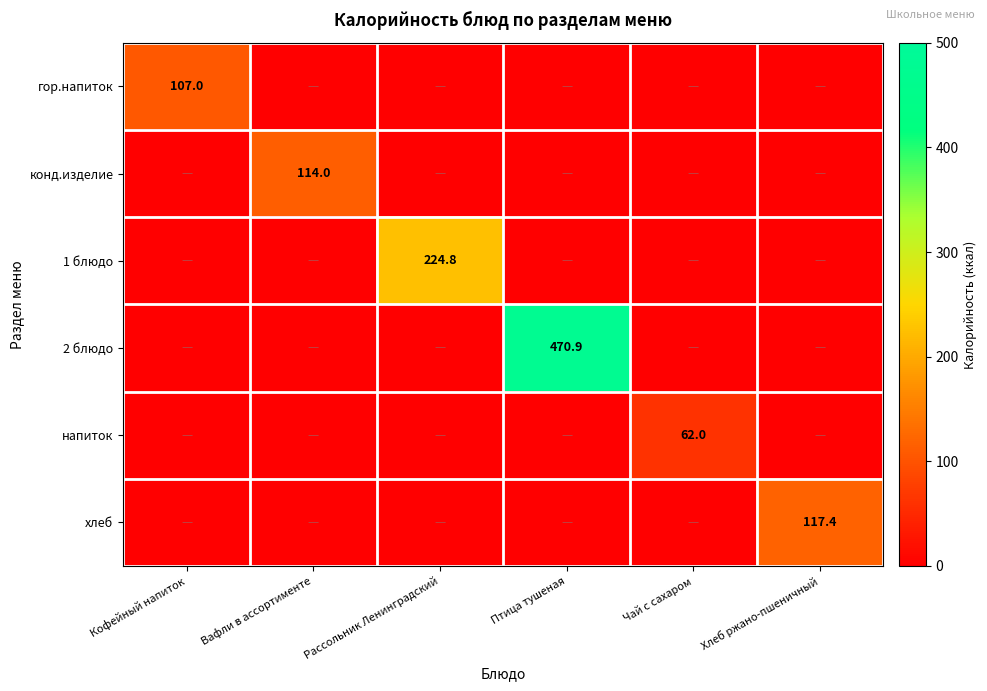

Is it true that конд.изделие equals 114.0 at Вафли в ассортименте?

True